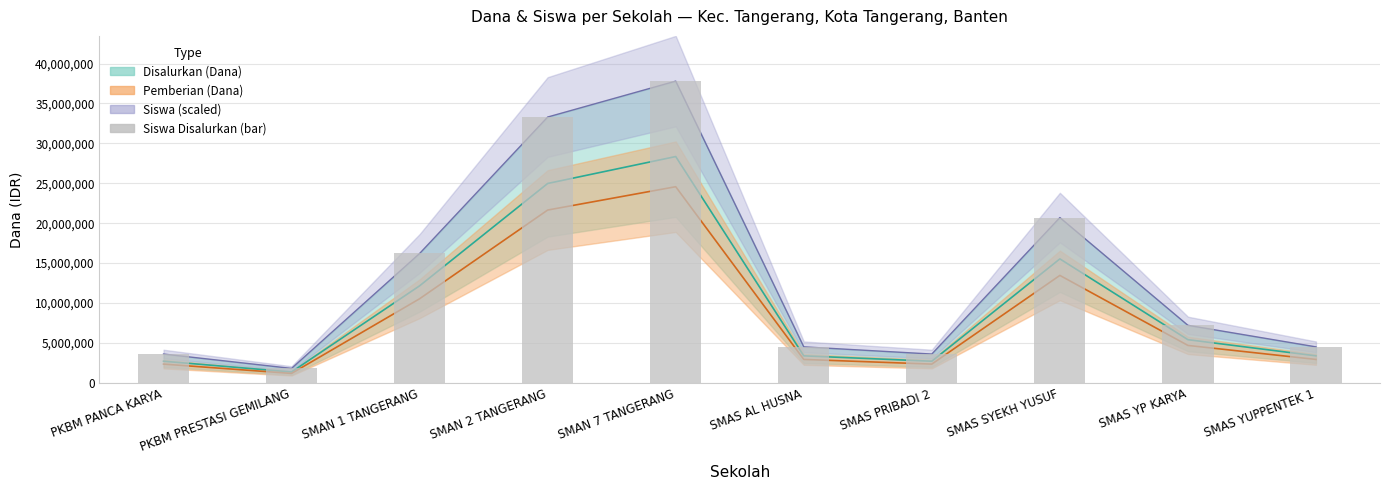

What is the value of the 1st bar from the left?

3600000